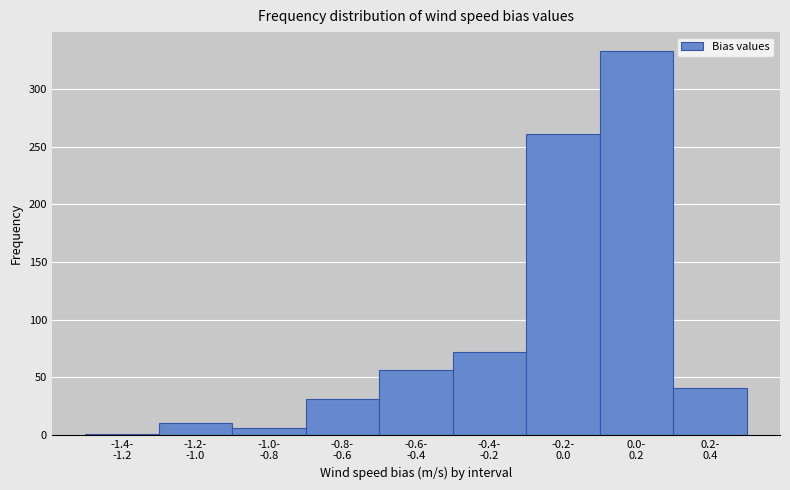

What is the maximum value shown in the chart?

333